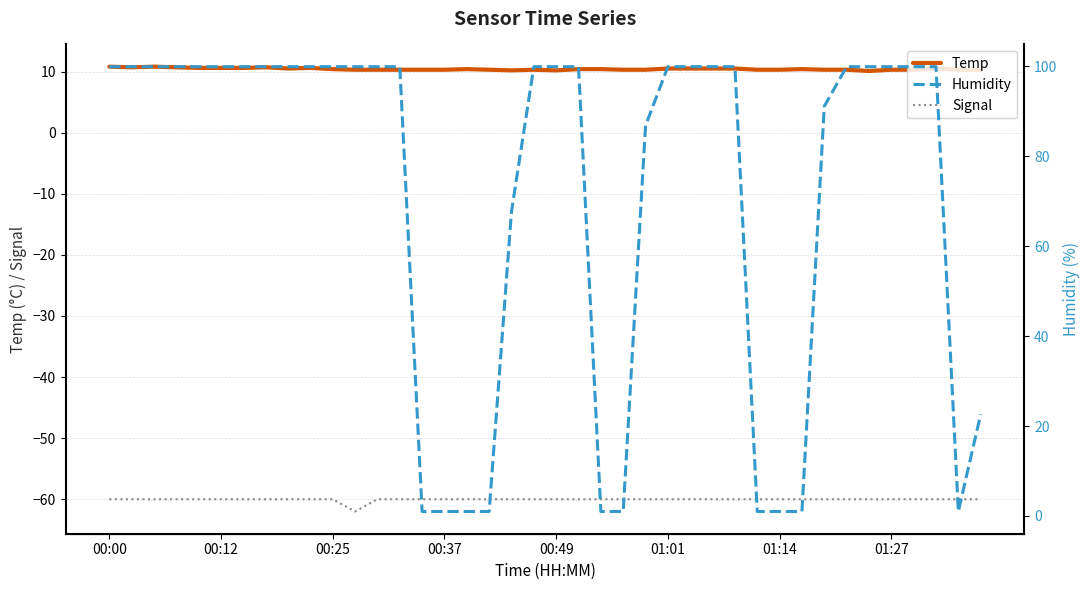

Which series has the largest total across all categories?

Humidity